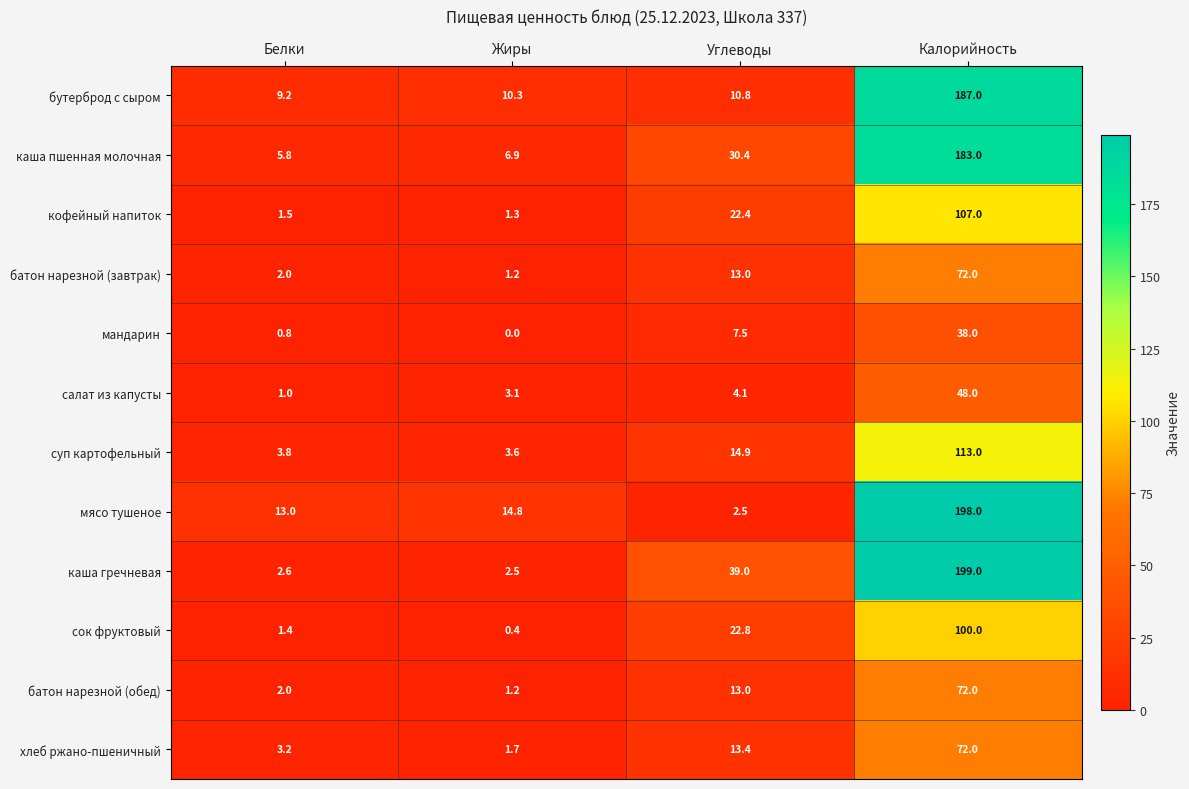

Between Жиры and Углеводы, which series saw the biggest shift?

каша гречневая